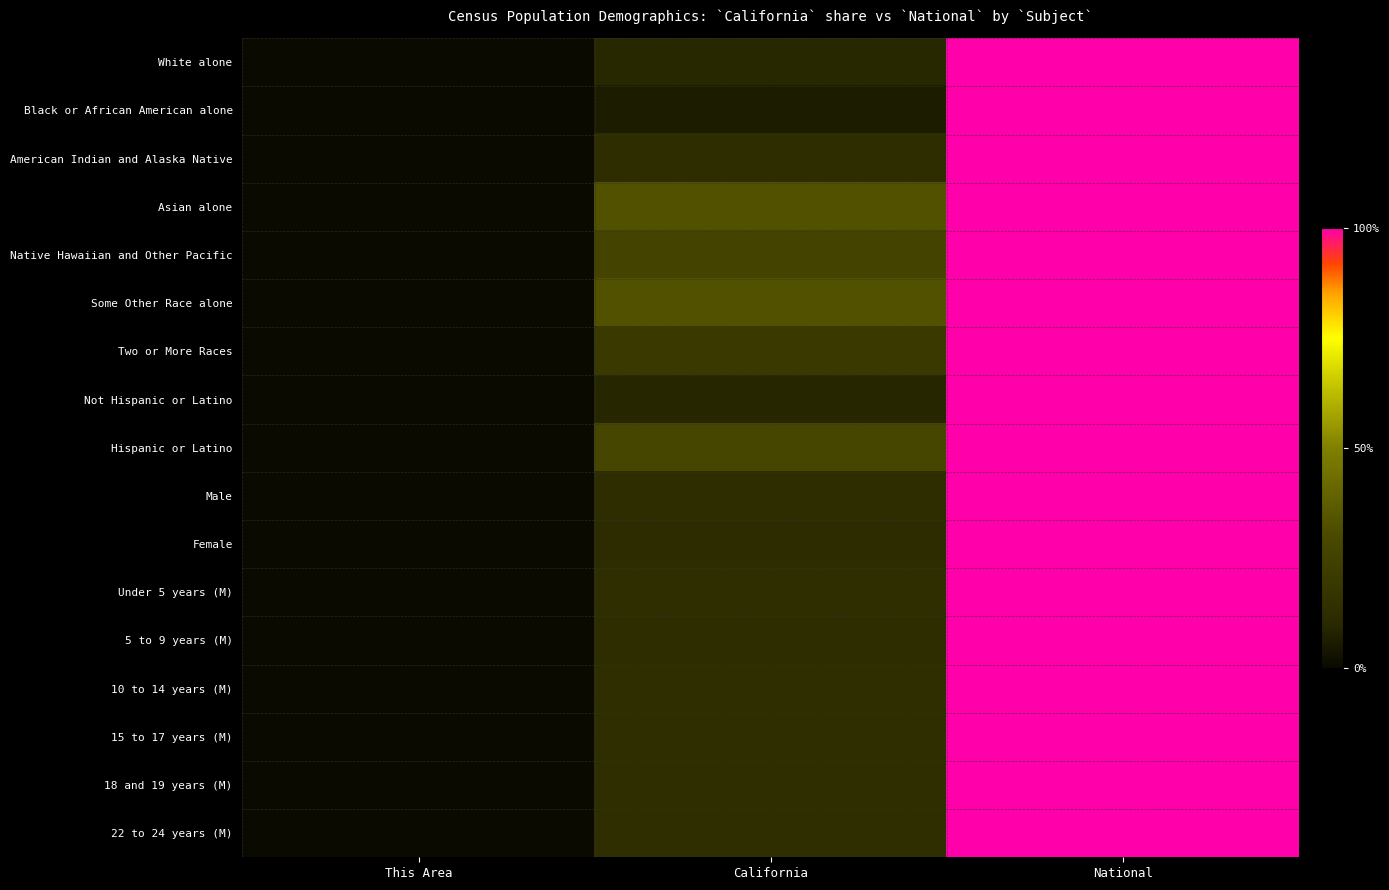

What is the greatest value displayed?

1.0